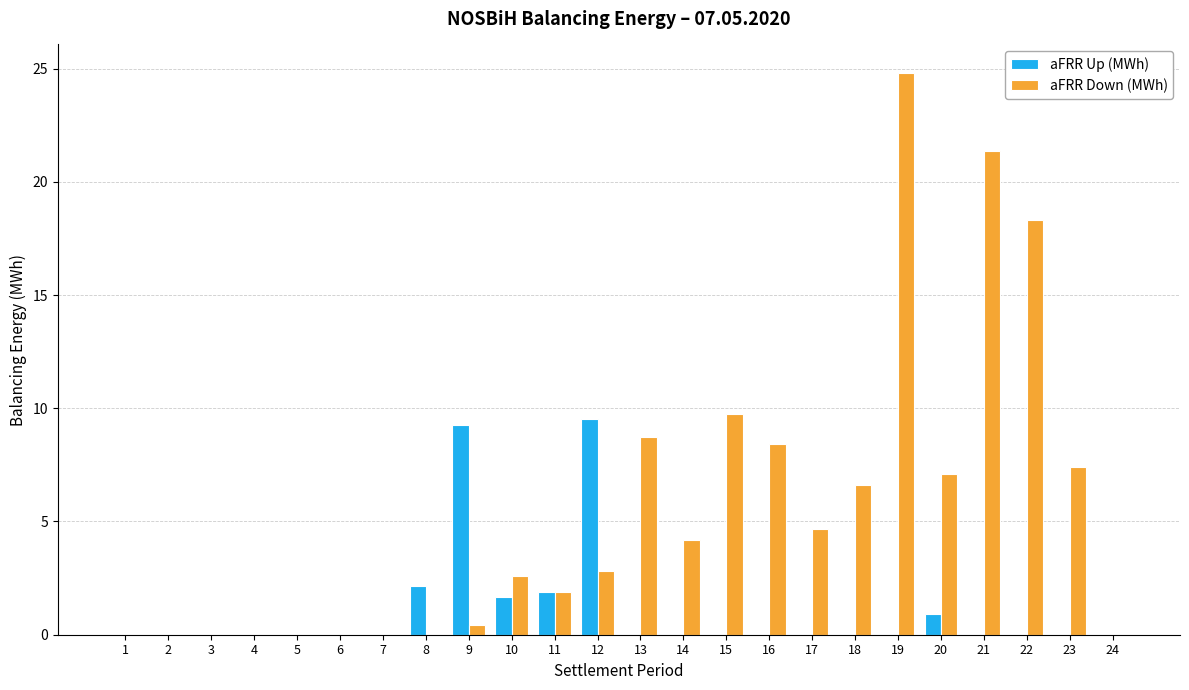

What is the maximum value for aFRR Up (MWh)?

9.5